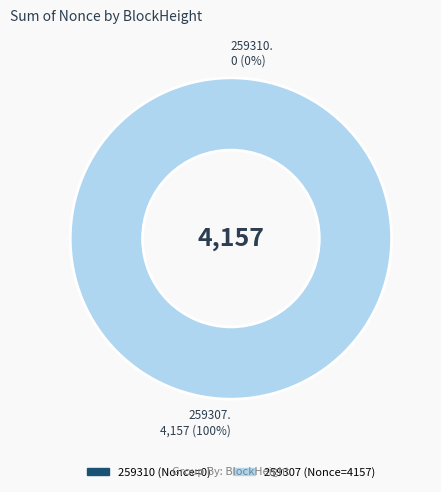

Count the number of slices in the pie.

2